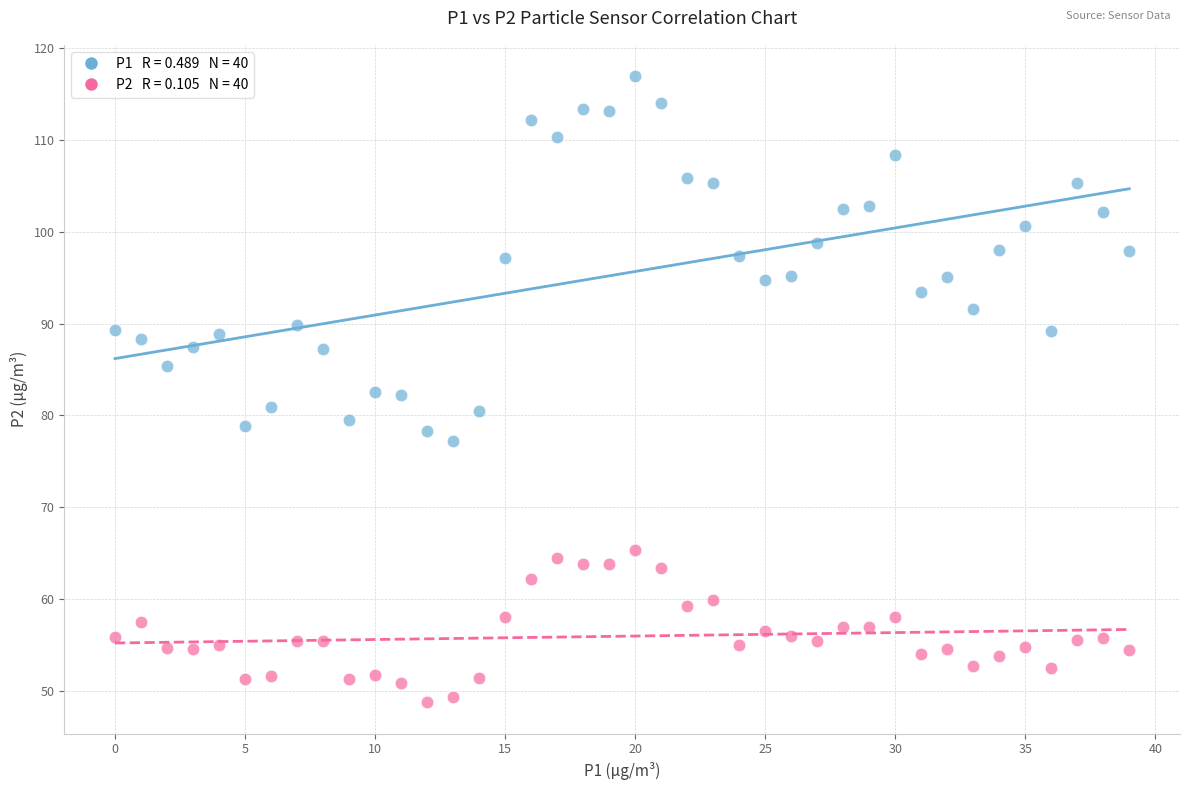

Across all data points, what is the range of Y values (max minus min)?

68.2